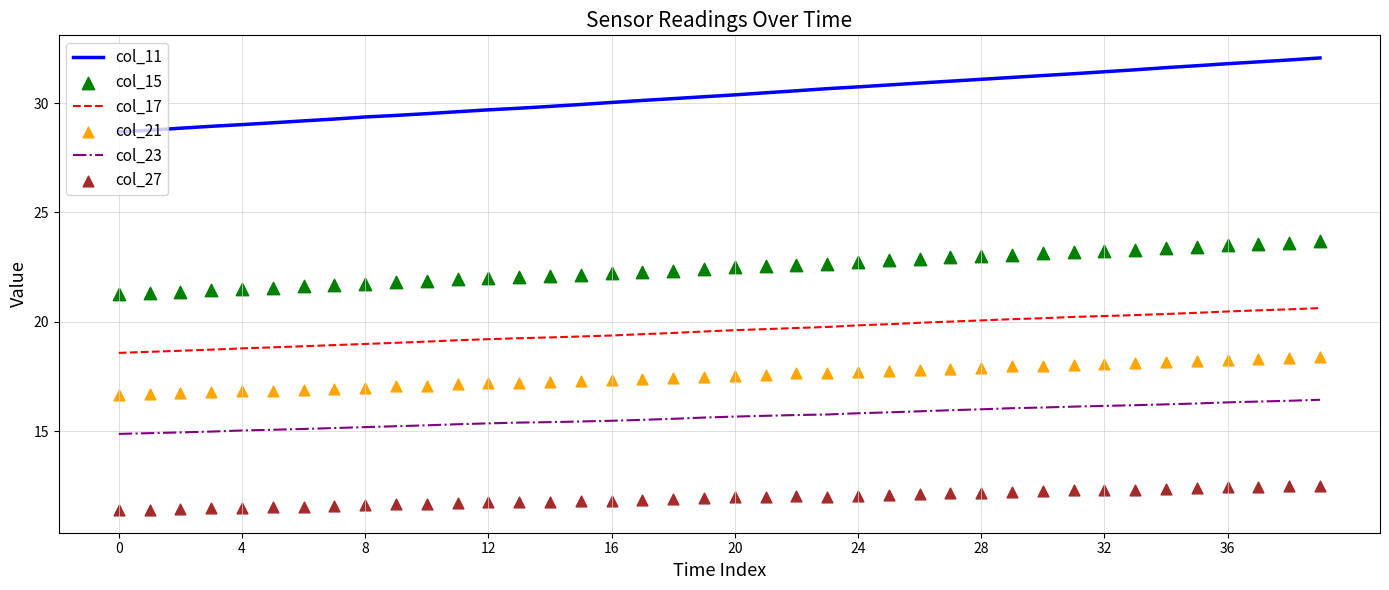

At how many categories does at least one series exceed 13?

40